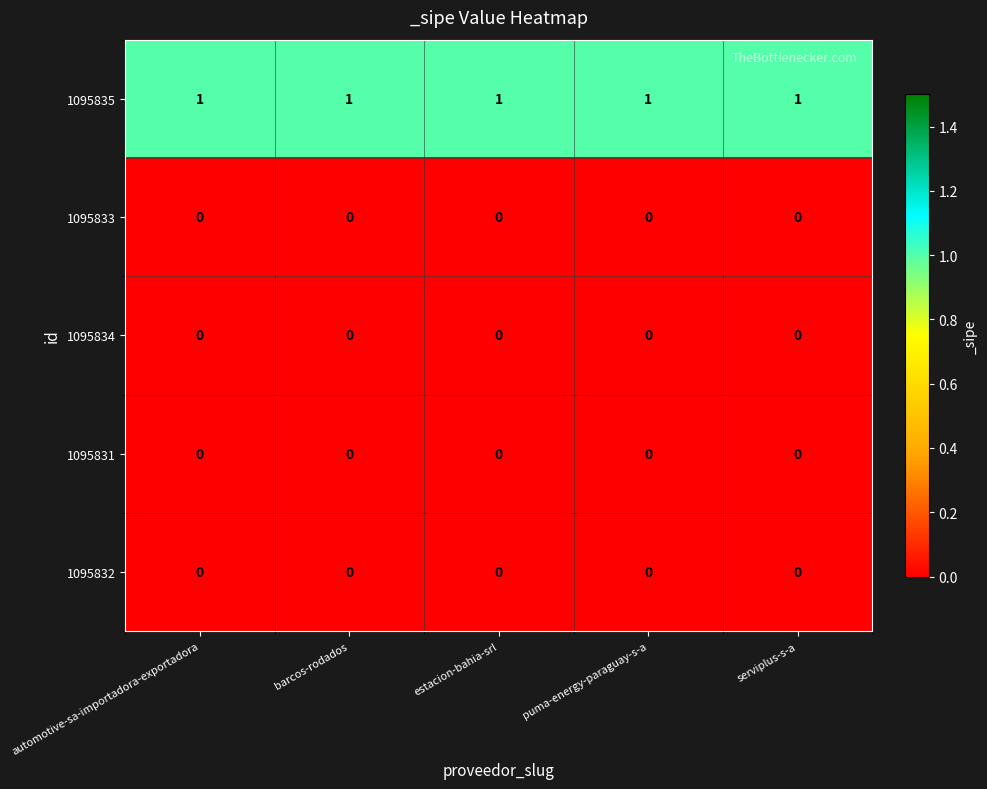

What is the total value across all series at automotive-sa-importadora-exportadora?

1